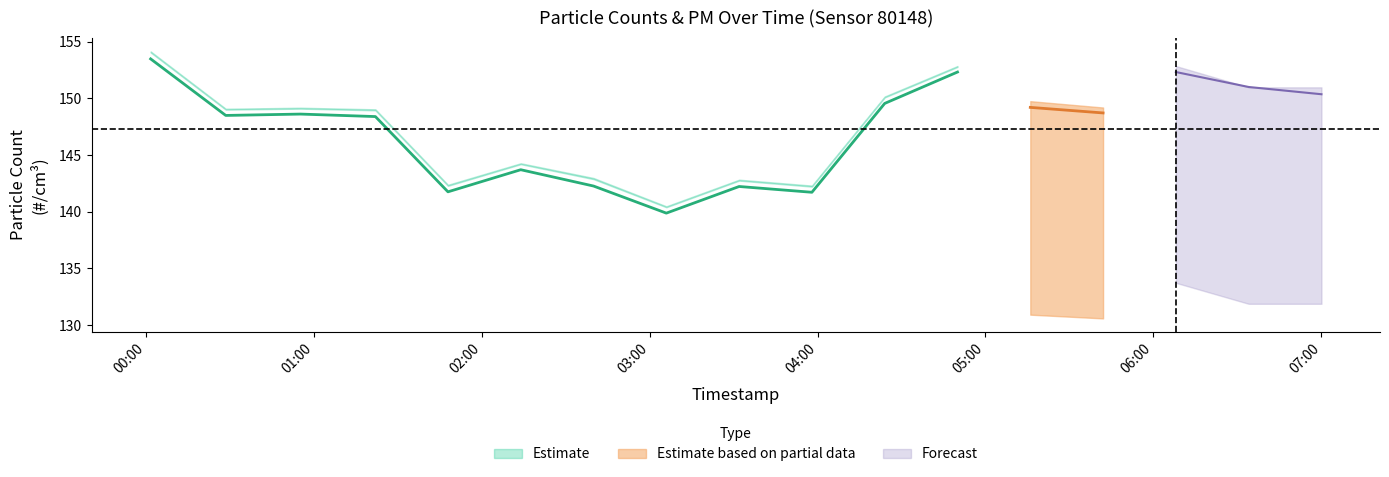

True or false: N4 has more than 2 interior local peaks.

True